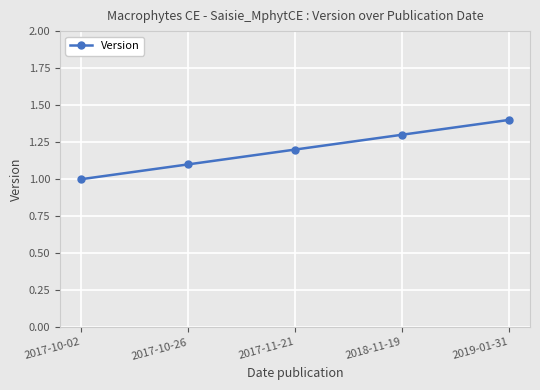

Reading left to right, what are all the values shown in this chart?

2017-10-02=1.0	2017-10-26=1.1	2017-11-21=1.2	2018-11-19=1.3	2019-01-31=1.4